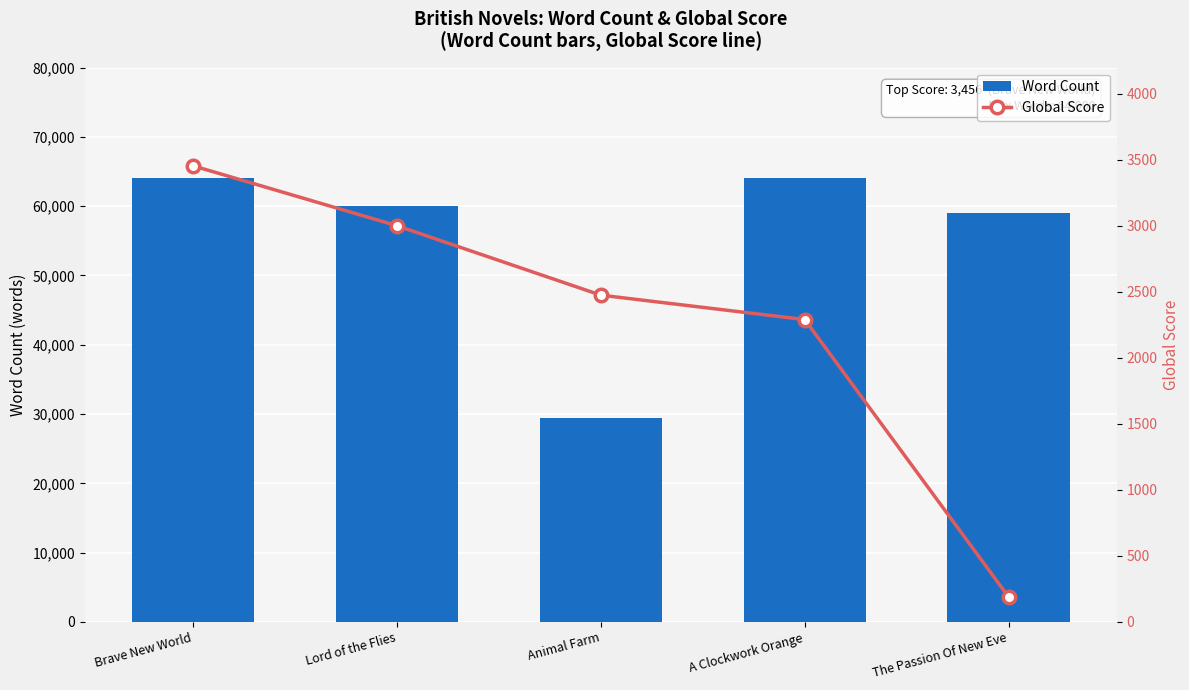

The Global Score series shows 2291 at A Clockwork Orange. True or false?

True